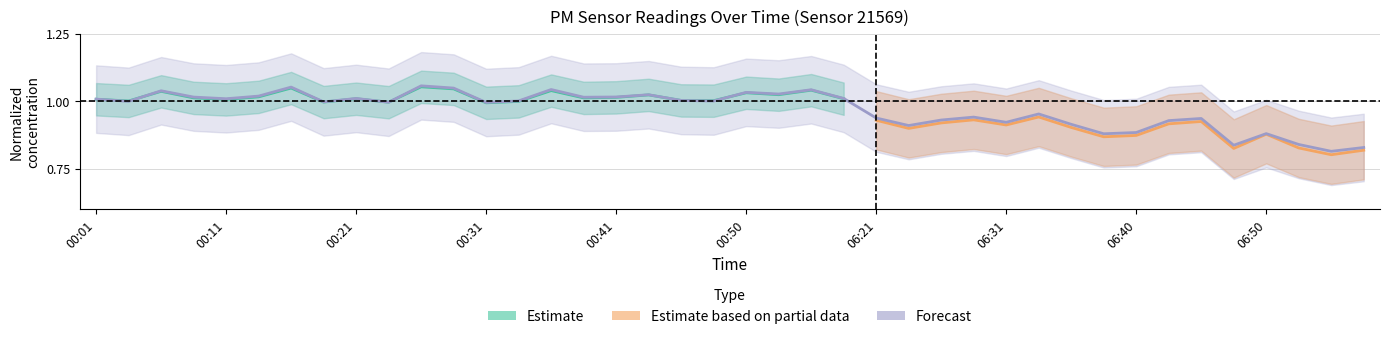

At which category does the data reach its first local peak?

00:06